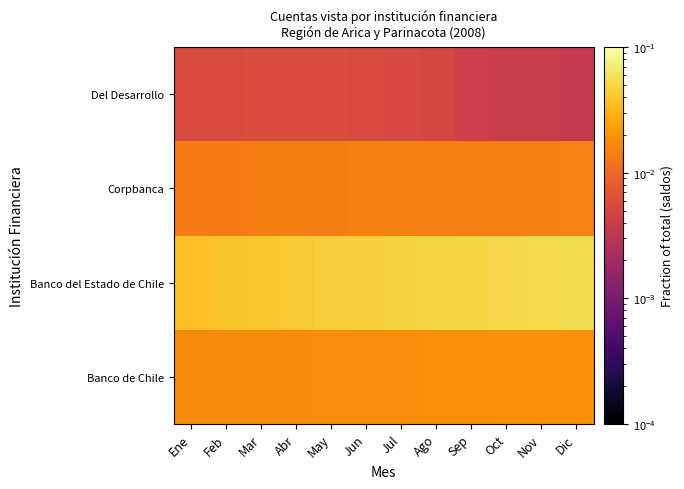

Which label corresponds to the smallest value in the chart?

Dic